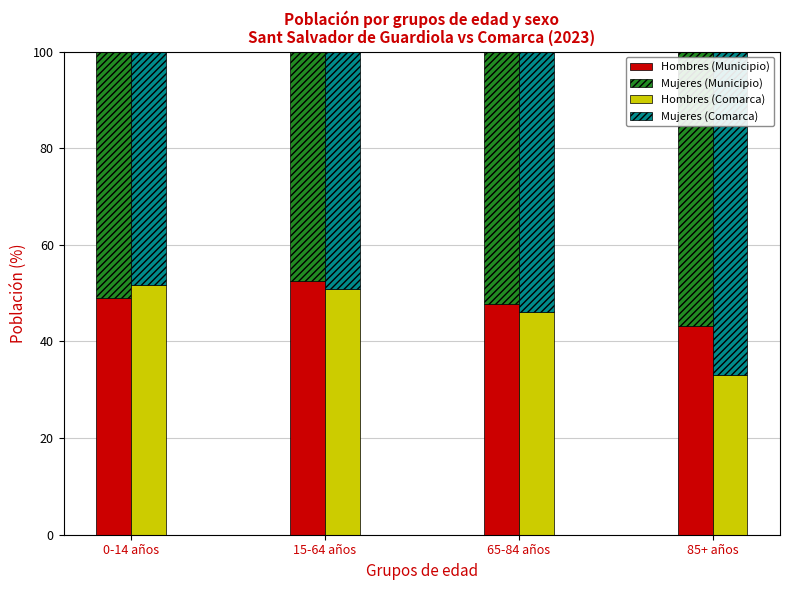

How many values in the Hombres (Municipio) series exceed 49?

2